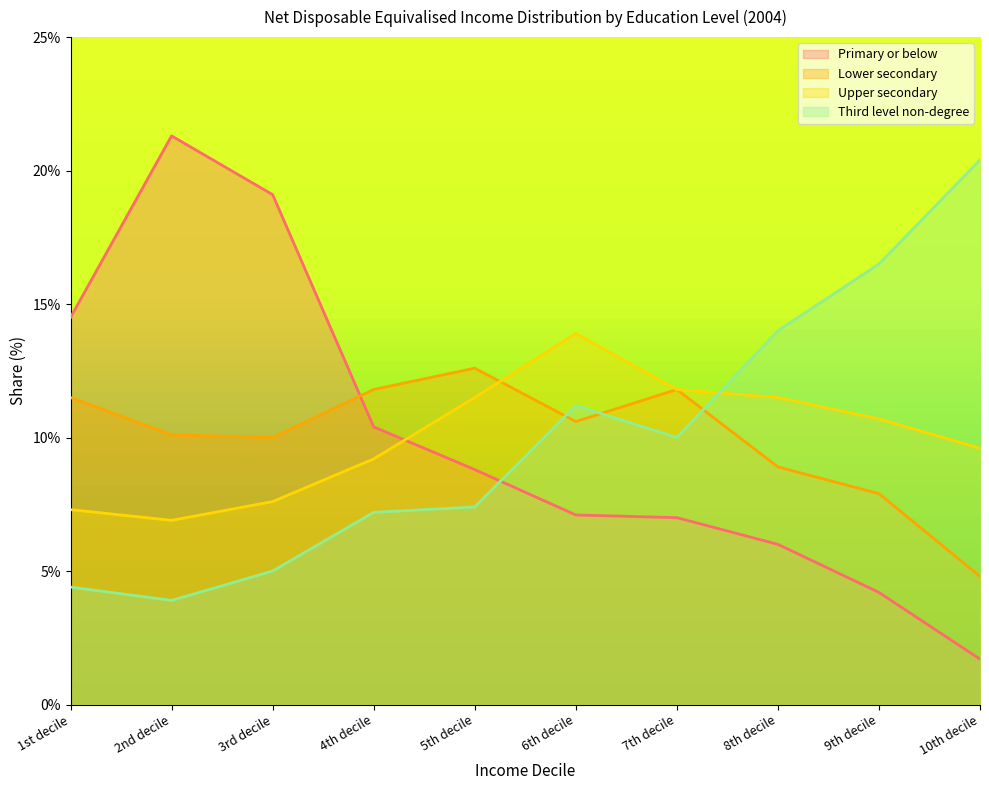

Count the number of categories in the chart.

10